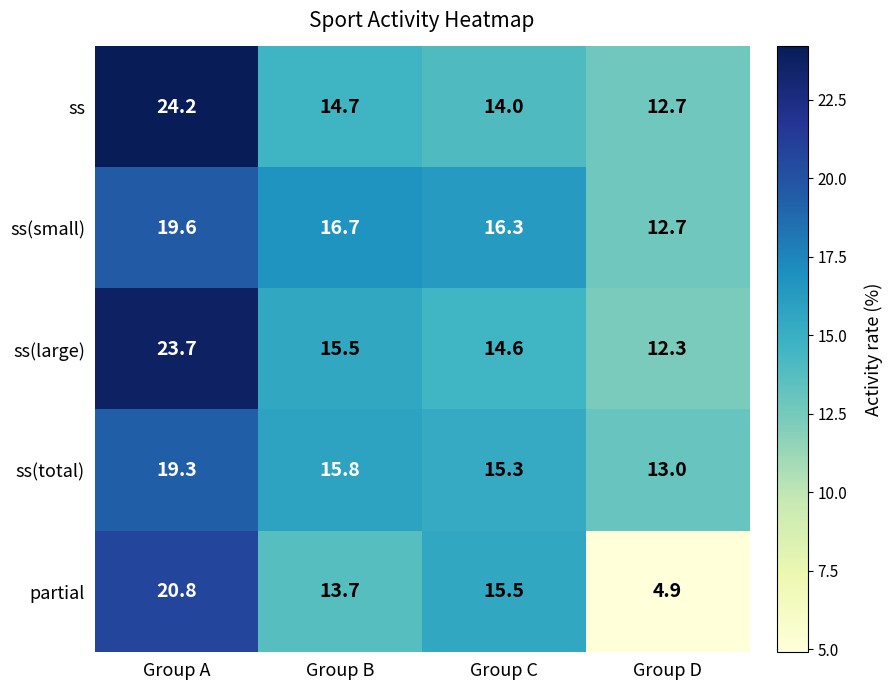

True or false: ss(small) has a value of 16.3 at Group C.

True